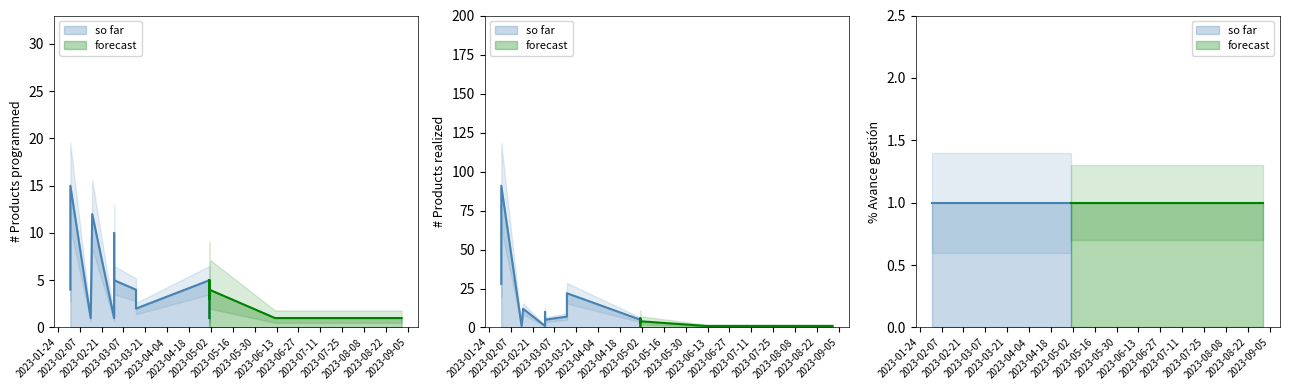

What is the minimum value for % avance gestion?

1